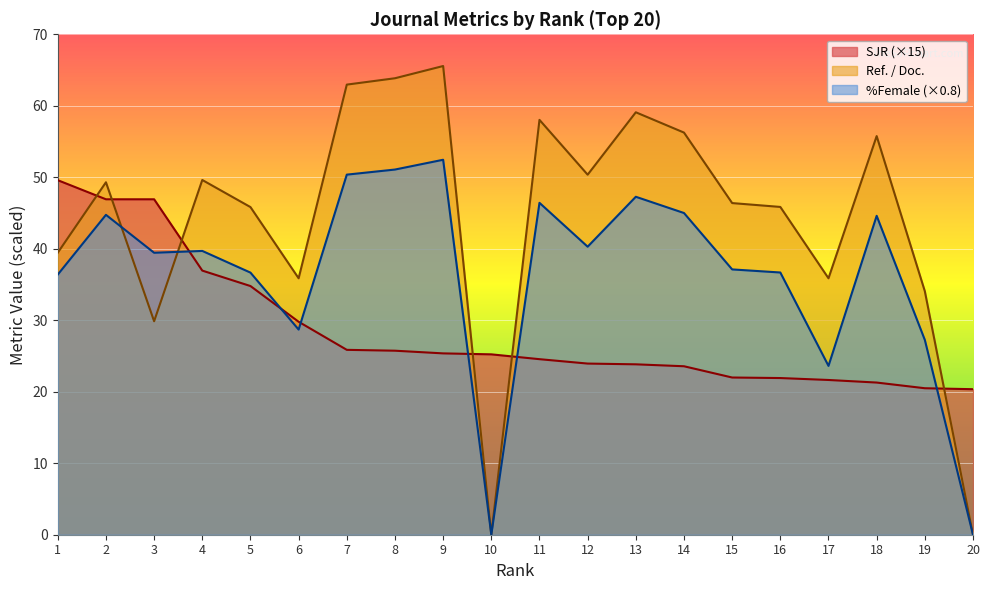

Where do SJR and %Female first cross each other?

3 and 4